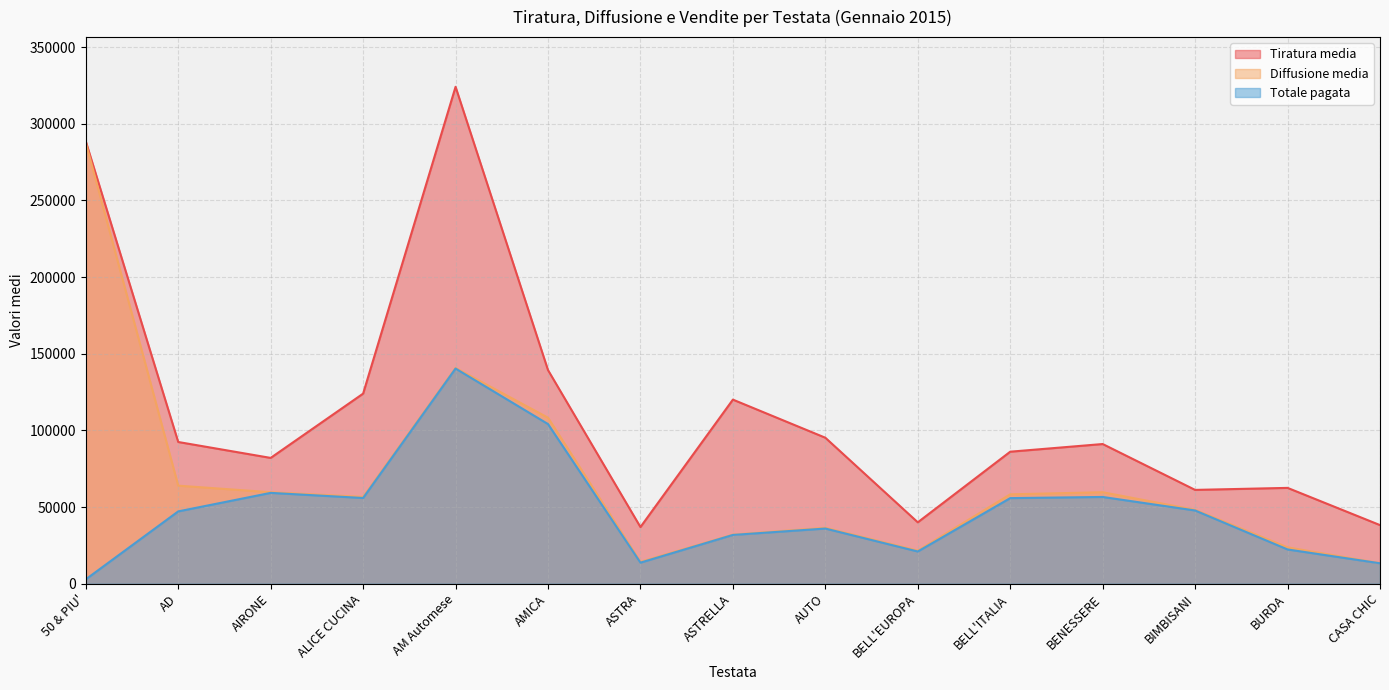

Rank the series by their maximum value, from lowest to highest.

Totale pagata, Diffusione media, Tiratura media